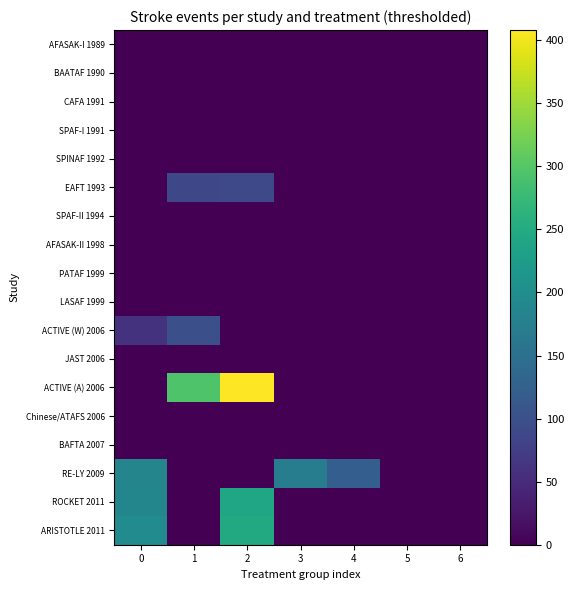

At which category is the sum across all series the highest?

2